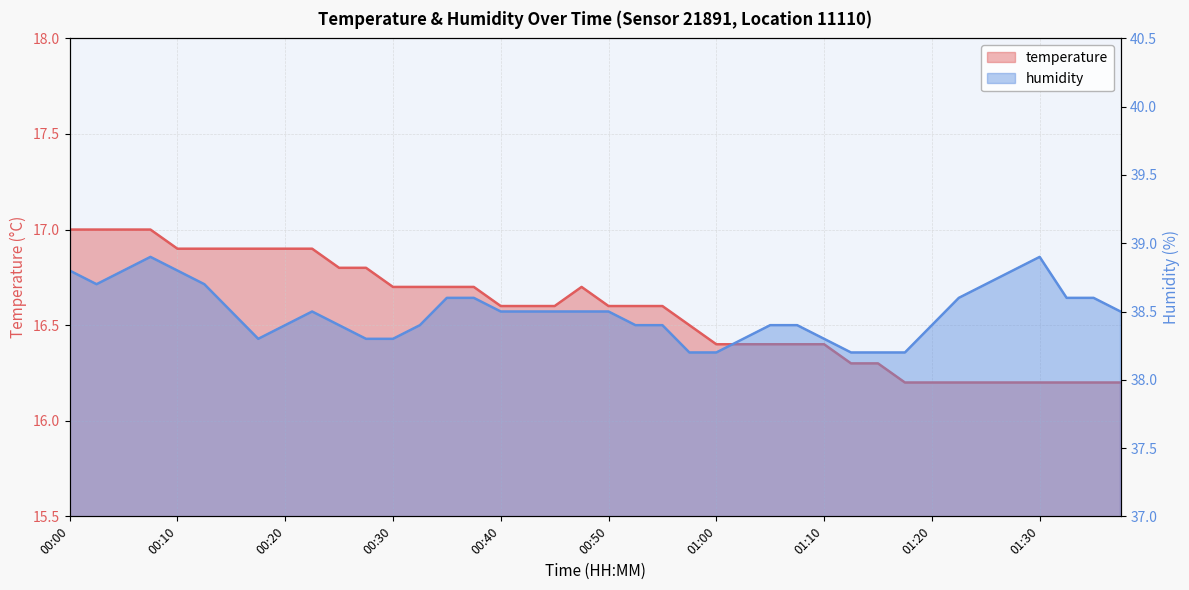

True or false: temperature and humidity cross at least once.

False